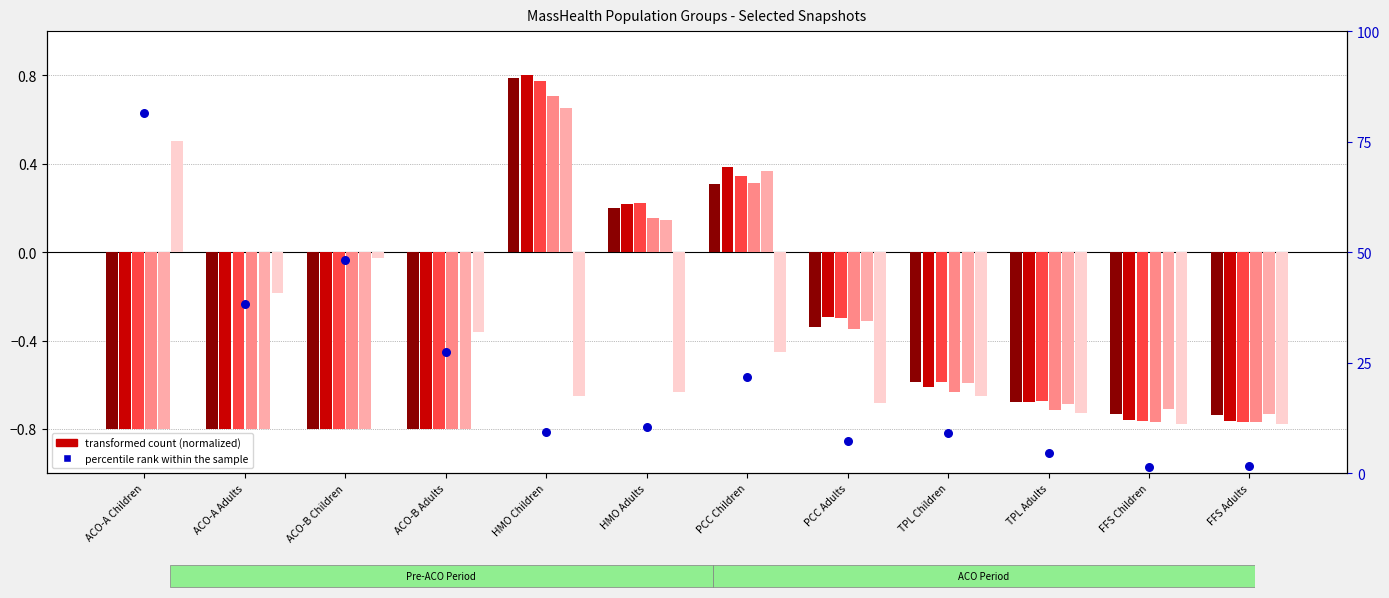

What is the change in value from PCC Adults to TPL Children?

+1.9